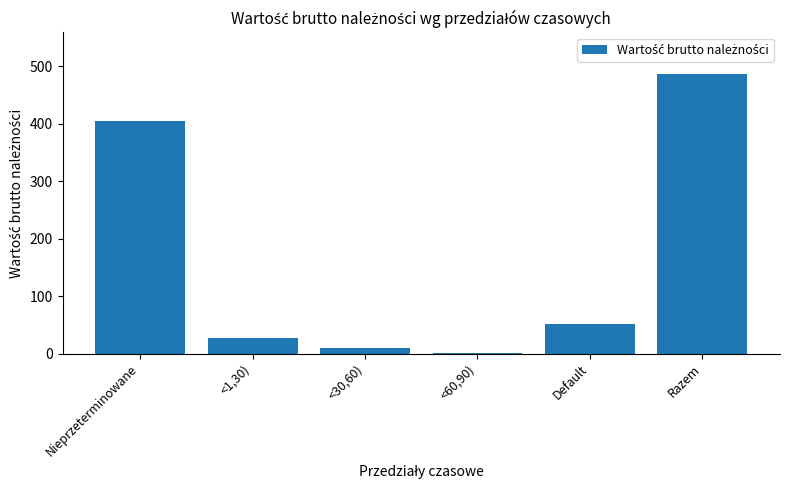

The chart shows a value of 28 at <1,30). True or false?

True